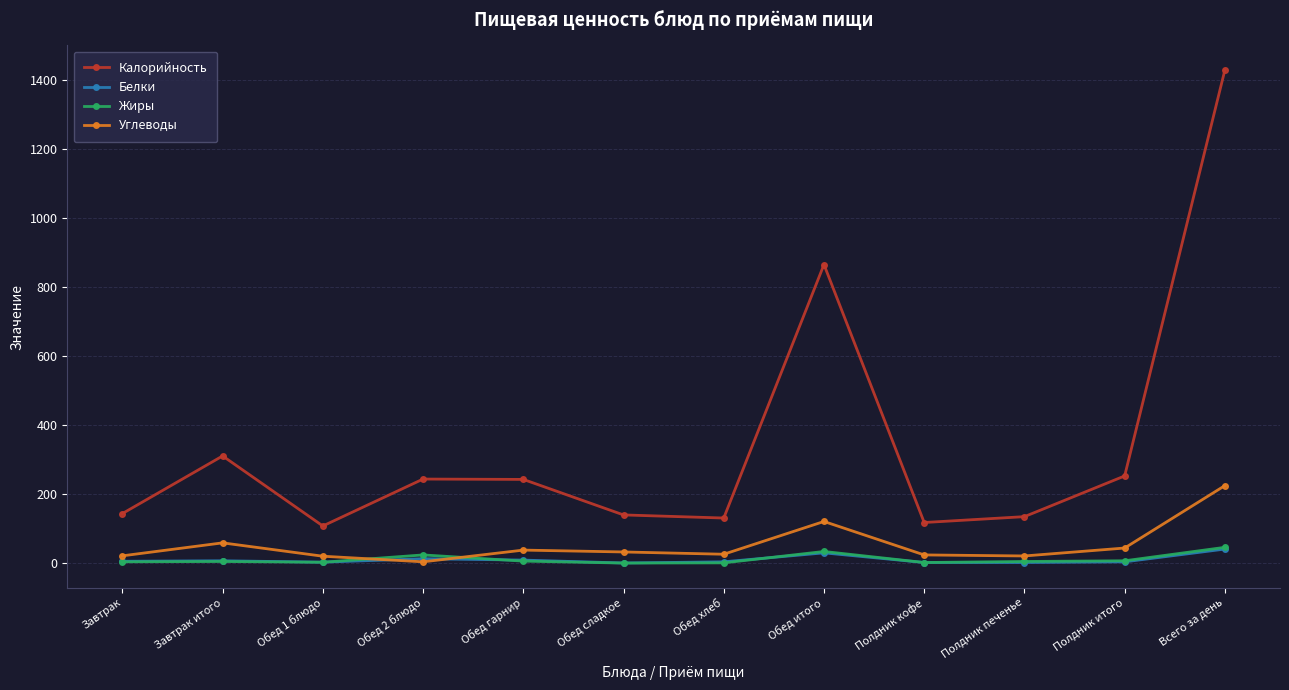

What is the average value of the Жиры series?

11.4